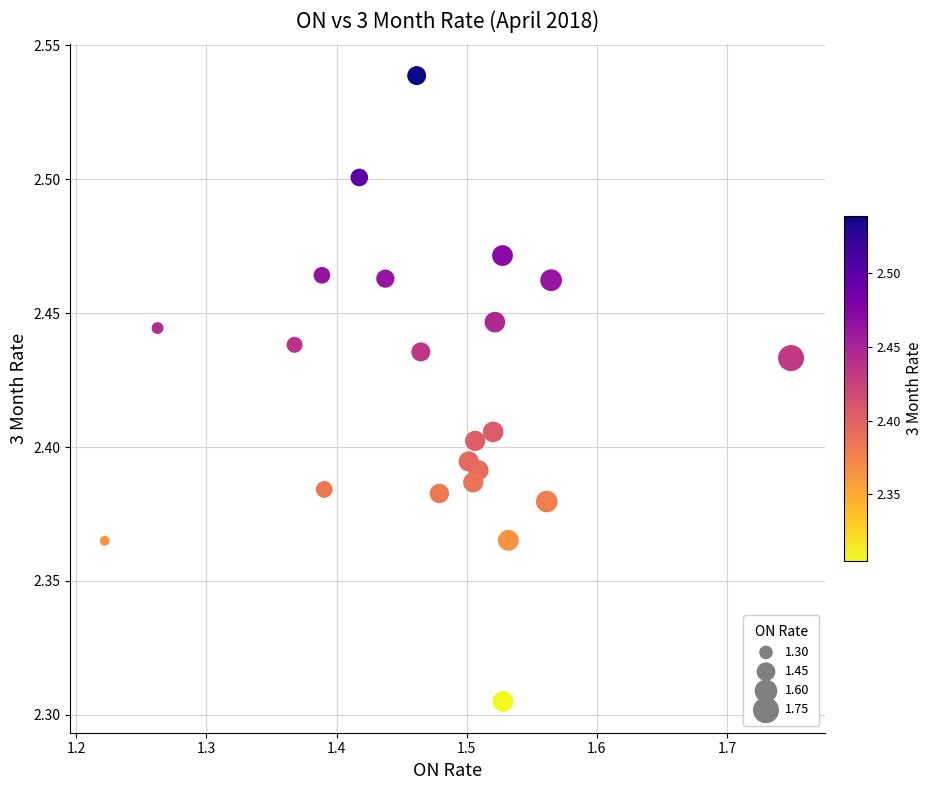

What is the range of X values (max minus min)?

0.5